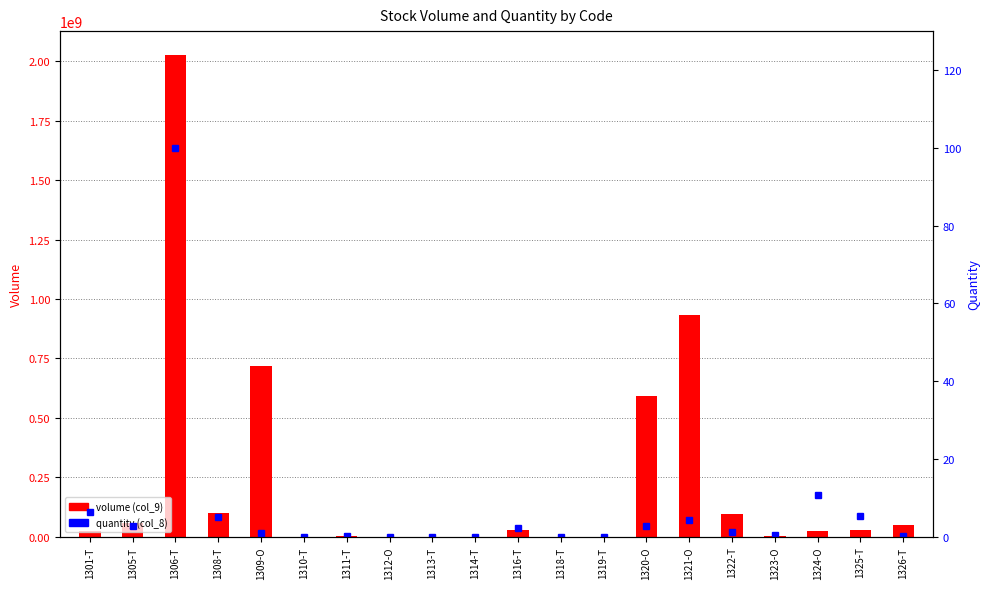

Where is volume (col_9) nearest to the value 1012947650?

1321-O